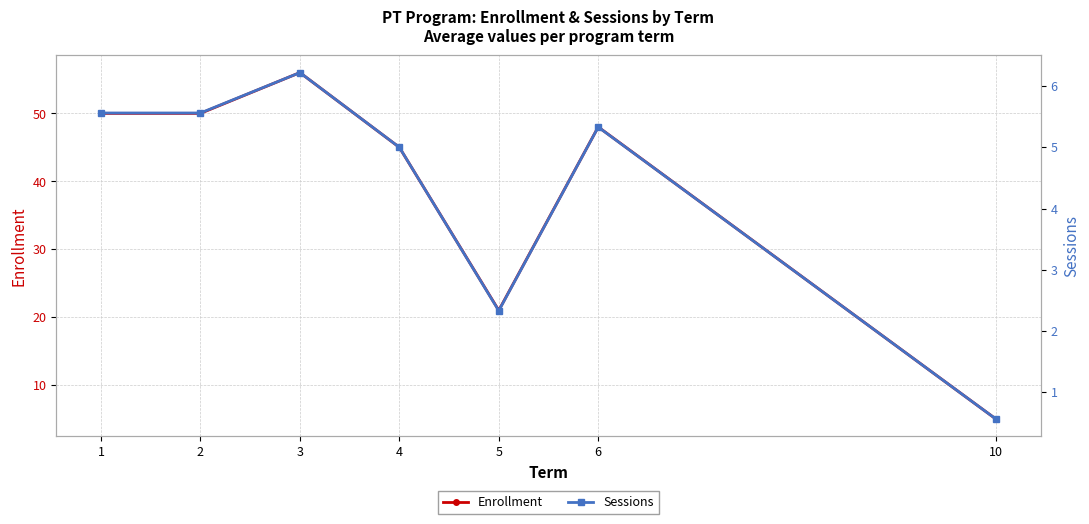

Does the chart have visible grid lines?

Yes